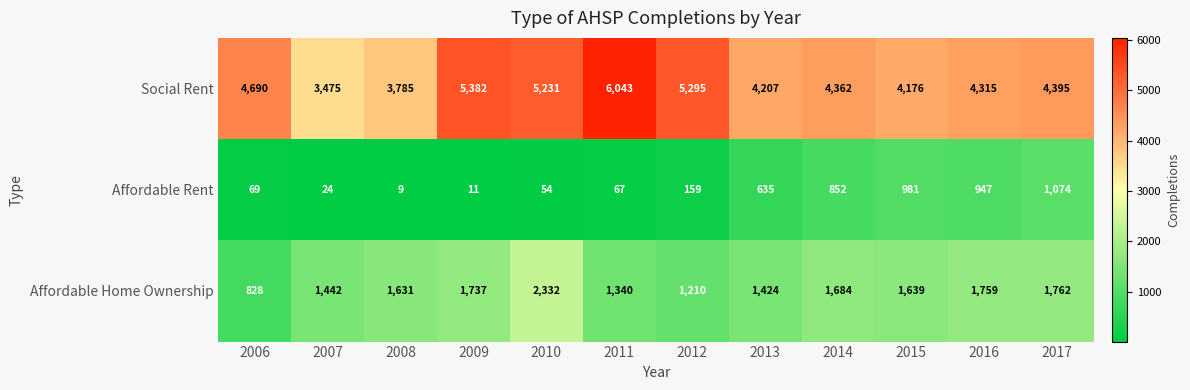

Where is Social Rent nearest to the value 4759?

2006